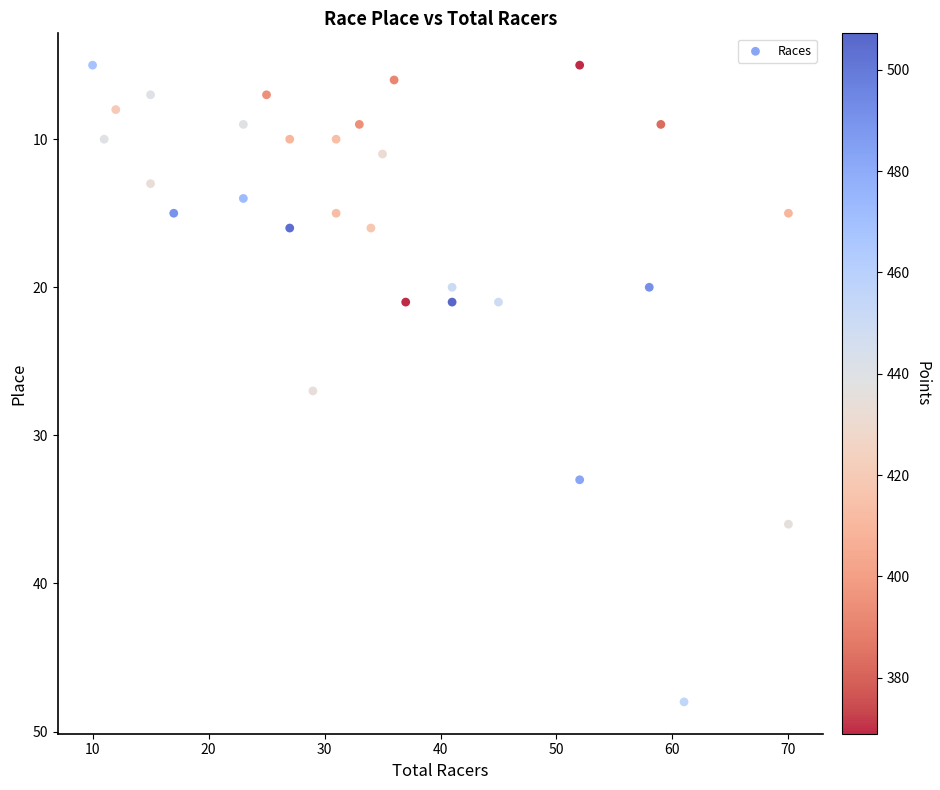

What Y value in the scatter plot is closest to 26?

27